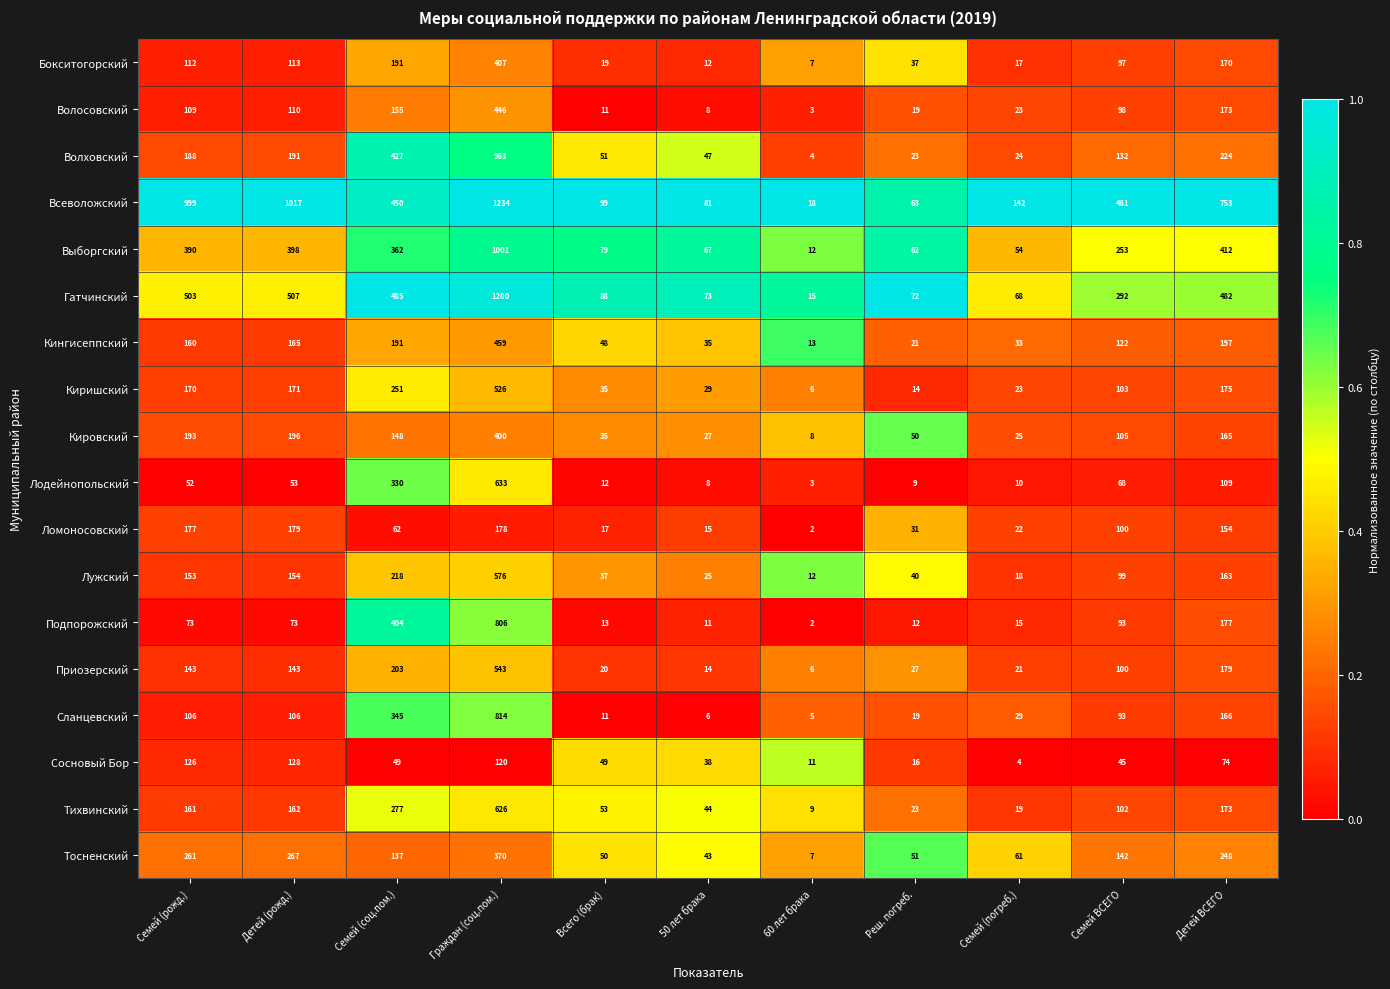

Rank the series by their maximum value, from lowest to highest.

Сосновый Бор, Ломоносовский, Тосненский, Кировский, Бокситогорский, Волосовский, Кингисеппский, Киришский, Приозерский, Лужский, Тихвинский, Лодейнопольский, Подпорожский, Сланцевский, Волховский, Выборгский, Гатчинский, Всеволожский